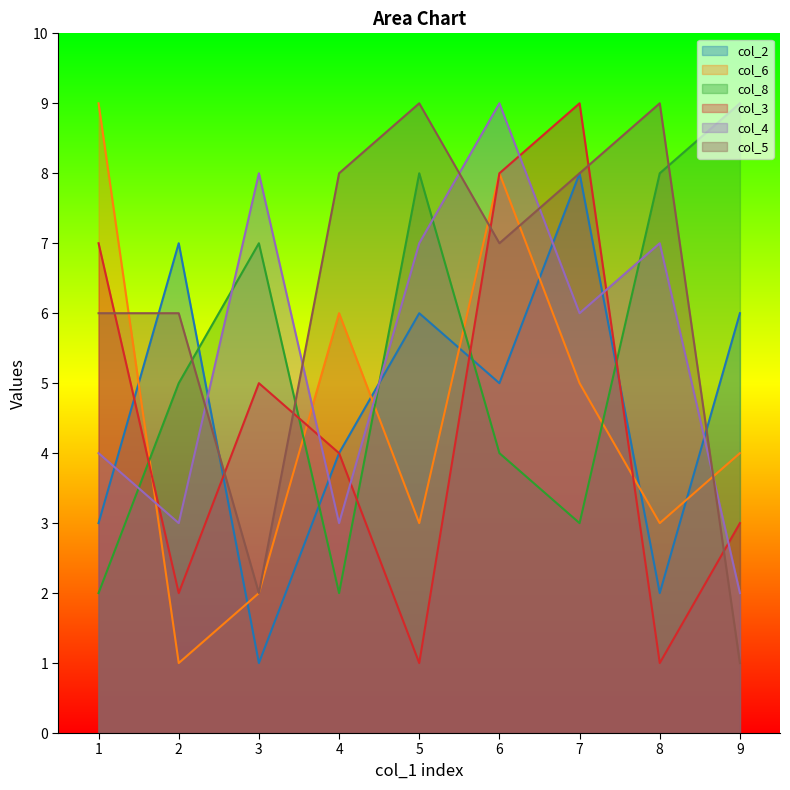

What is the difference between the col_6 values at 7 and 8?

2